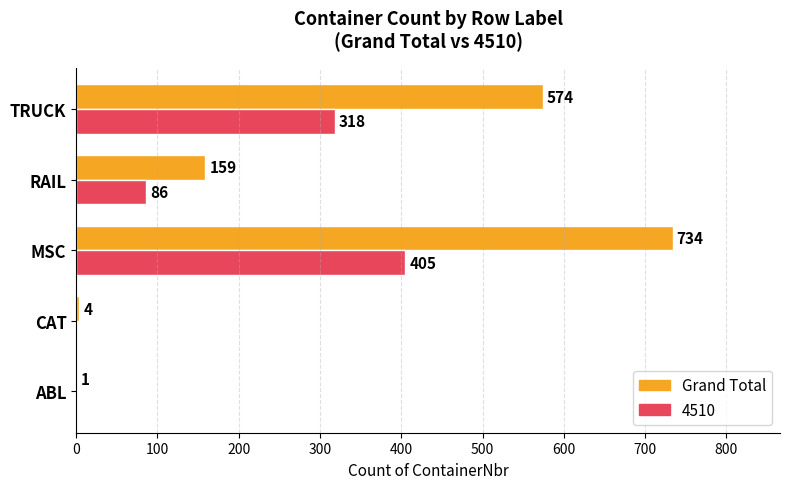

Where is 4510 nearest to the value 202?

RAIL